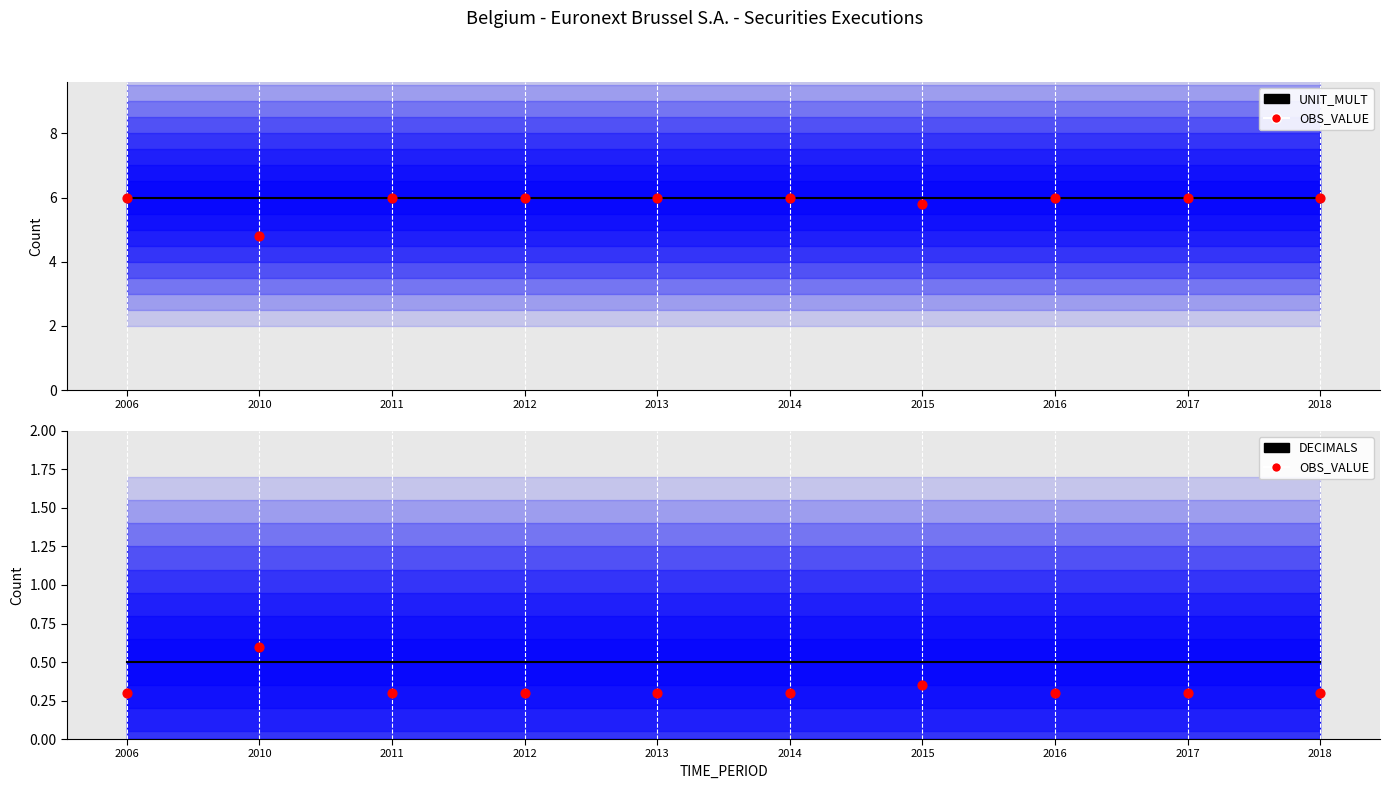

Which series reaches the minimum Y coordinate?

OBS_VALUE (Historical Incident)